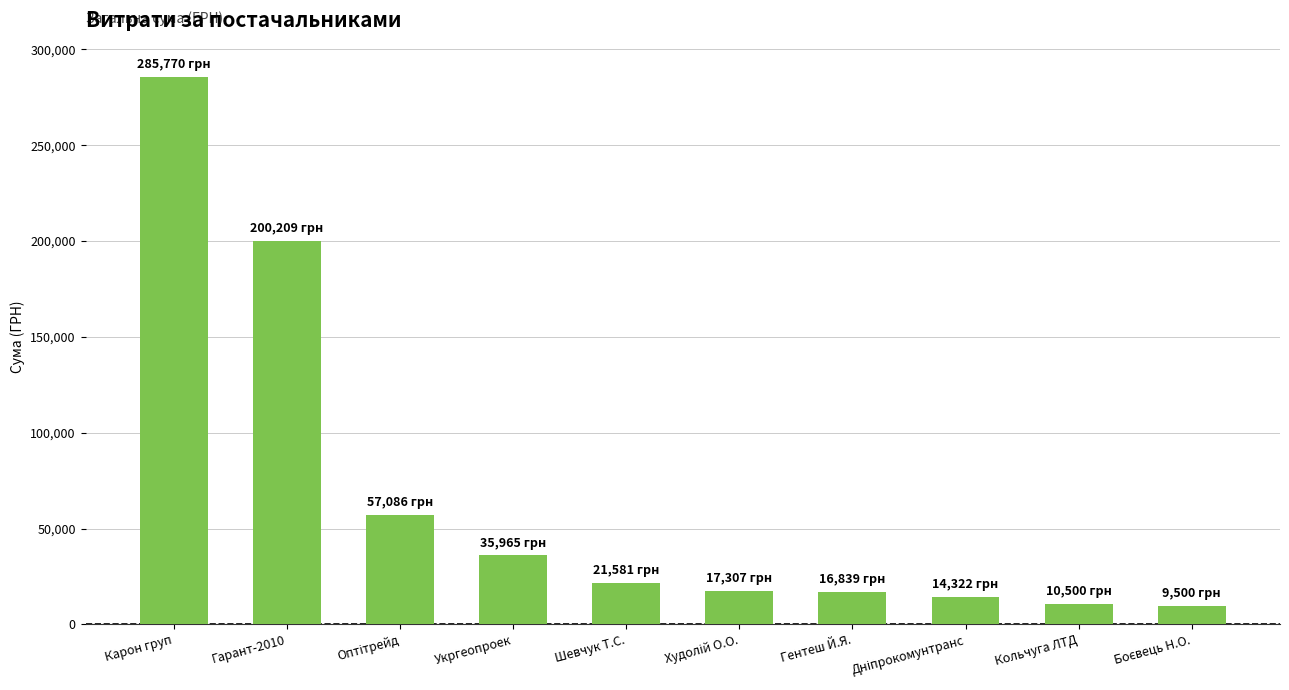

What is the difference between the maximum and minimum values?

276270